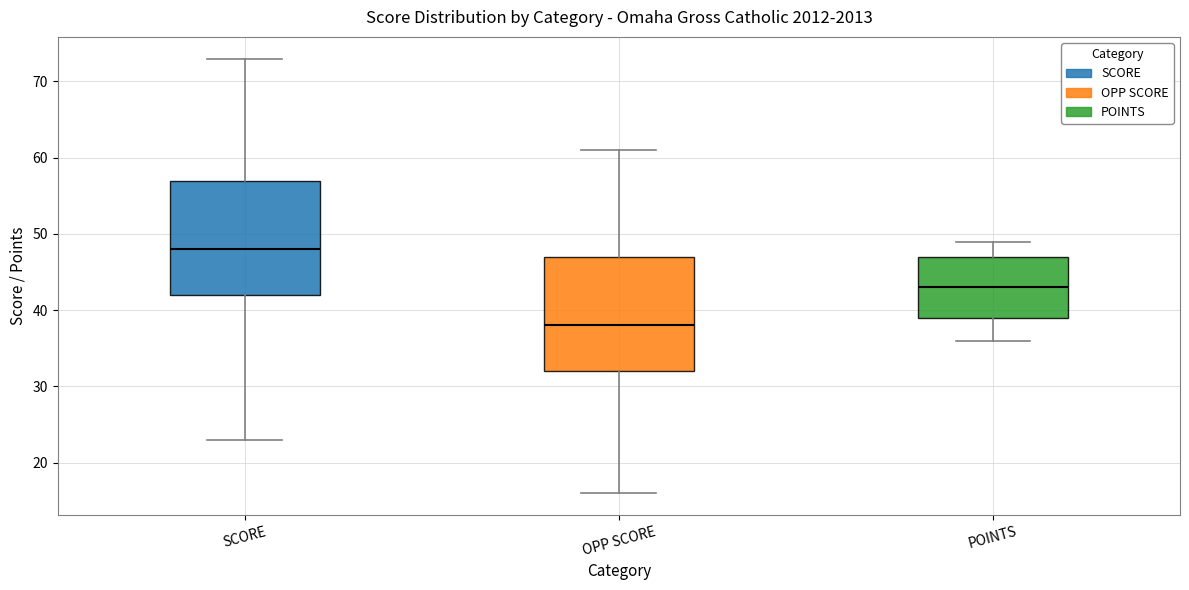

Which box's median line is the highest?

SCORE